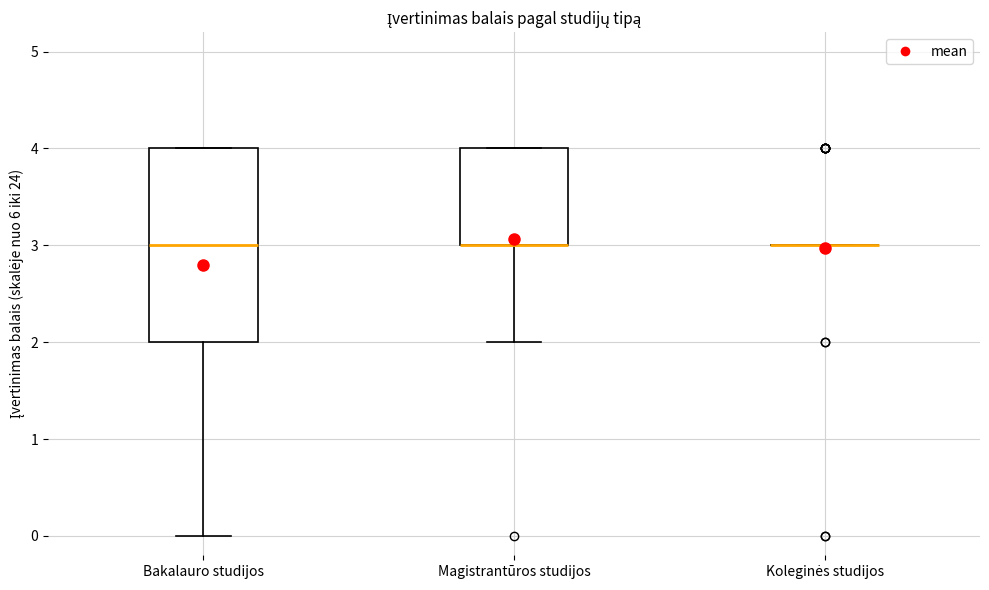

Reading left to right, transcribe this box plot: for each box, give where its median line is, the range the box spans, and where its two whiskers end, as read against the y-axis. The values are not printed on the chart, so give them approximately, as read against the axis.

Bakalauro studijos: median 3, box 2 to 4, whiskers 0 to 4
Magistrantūros studijos: median 3 (drawn on the box's lower edge), box 3 to 4, whiskers 2 to 4
Koleginės studijos: box collapsed to a line at 3, whiskers 3 to 3